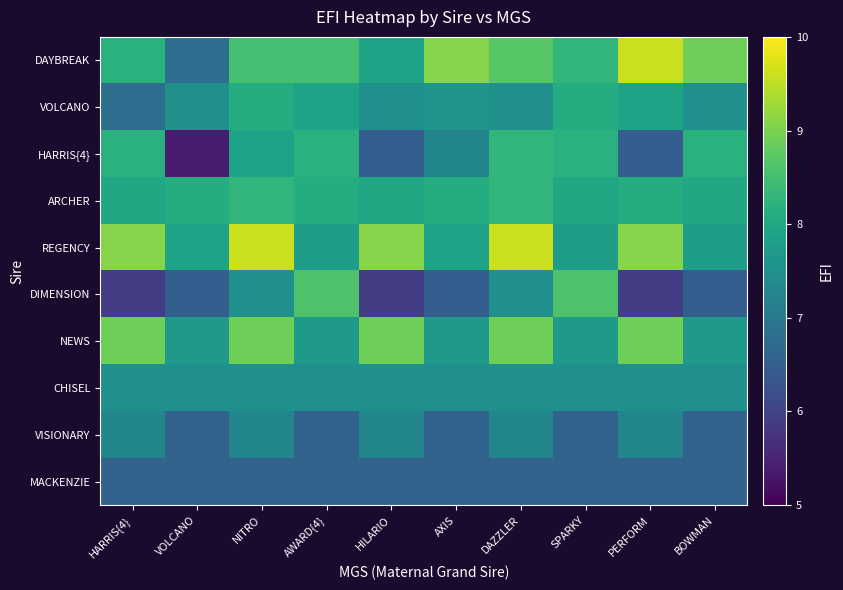

Reading left to right, transcribe all the data shown in this chart.

DAYBREAK: HARRIS{4}=8.2	VOLCANO=6.8	NITRO=8.5	AWARD{4}=8.5	HILARIO=7.9	AXIS=9.1	DAZZLER=8.7	SPARKY=8.3	PERFORM=9.6	BOWMAN=8.9
VOLCANO: HARRIS{4}=6.8	VOLCANO=7.5	NITRO=8.1	AWARD{4}=7.9	HILARIO=7.5	AXIS=7.6	DAZZLER=7.5	SPARKY=8.1	PERFORM=7.9	BOWMAN=7.5
HARRIS{4}: HARRIS{4}=8.2	VOLCANO=5.4	NITRO=7.9	AWARD{4}=8.2	HILARIO=6.5	AXIS=7.3	DAZZLER=8.3	SPARKY=8.2	PERFORM=6.5	BOWMAN=8.2
ARCHER: HARRIS{4}=8.0	VOLCANO=8.1	NITRO=8.3	AWARD{4}=8.1	HILARIO=8.0	AXIS=8.1	DAZZLER=8.3	SPARKY=8.0	PERFORM=8.1	BOWMAN=8.0
REGENCY: HARRIS{4}=9.1	VOLCANO=7.9	NITRO=9.6	AWARD{4}=7.8	HILARIO=9.1	AXIS=7.9	DAZZLER=9.6	SPARKY=7.8	PERFORM=9.1	BOWMAN=7.8
DIMENSION: HARRIS{4}=5.9	VOLCANO=6.5	NITRO=7.5	AWARD{4}=8.6	HILARIO=5.9	AXIS=6.5	DAZZLER=7.5	SPARKY=8.6	PERFORM=5.9	BOWMAN=6.5
NEWS: HARRIS{4}=8.9	VOLCANO=7.7	NITRO=8.9	AWARD{4}=7.7	HILARIO=8.9	AXIS=7.7	DAZZLER=8.9	SPARKY=7.7	PERFORM=8.9	BOWMAN=7.7
CHISEL: HARRIS{4}=7.5	VOLCANO=7.5	NITRO=7.5	AWARD{4}=7.5	HILARIO=7.5	AXIS=7.5	DAZZLER=7.5	SPARKY=7.5	PERFORM=7.5	BOWMAN=7.5
VISIONARY: HARRIS{4}=7.3	VOLCANO=6.6	NITRO=7.3	AWARD{4}=6.6	HILARIO=7.3	AXIS=6.6	DAZZLER=7.3	SPARKY=6.6	PERFORM=7.3	BOWMAN=6.6
MACKENZIE: HARRIS{4}=6.6	VOLCANO=6.6	NITRO=6.6	AWARD{4}=6.6	HILARIO=6.6	AXIS=6.6	DAZZLER=6.6	SPARKY=6.6	PERFORM=6.6	BOWMAN=6.6